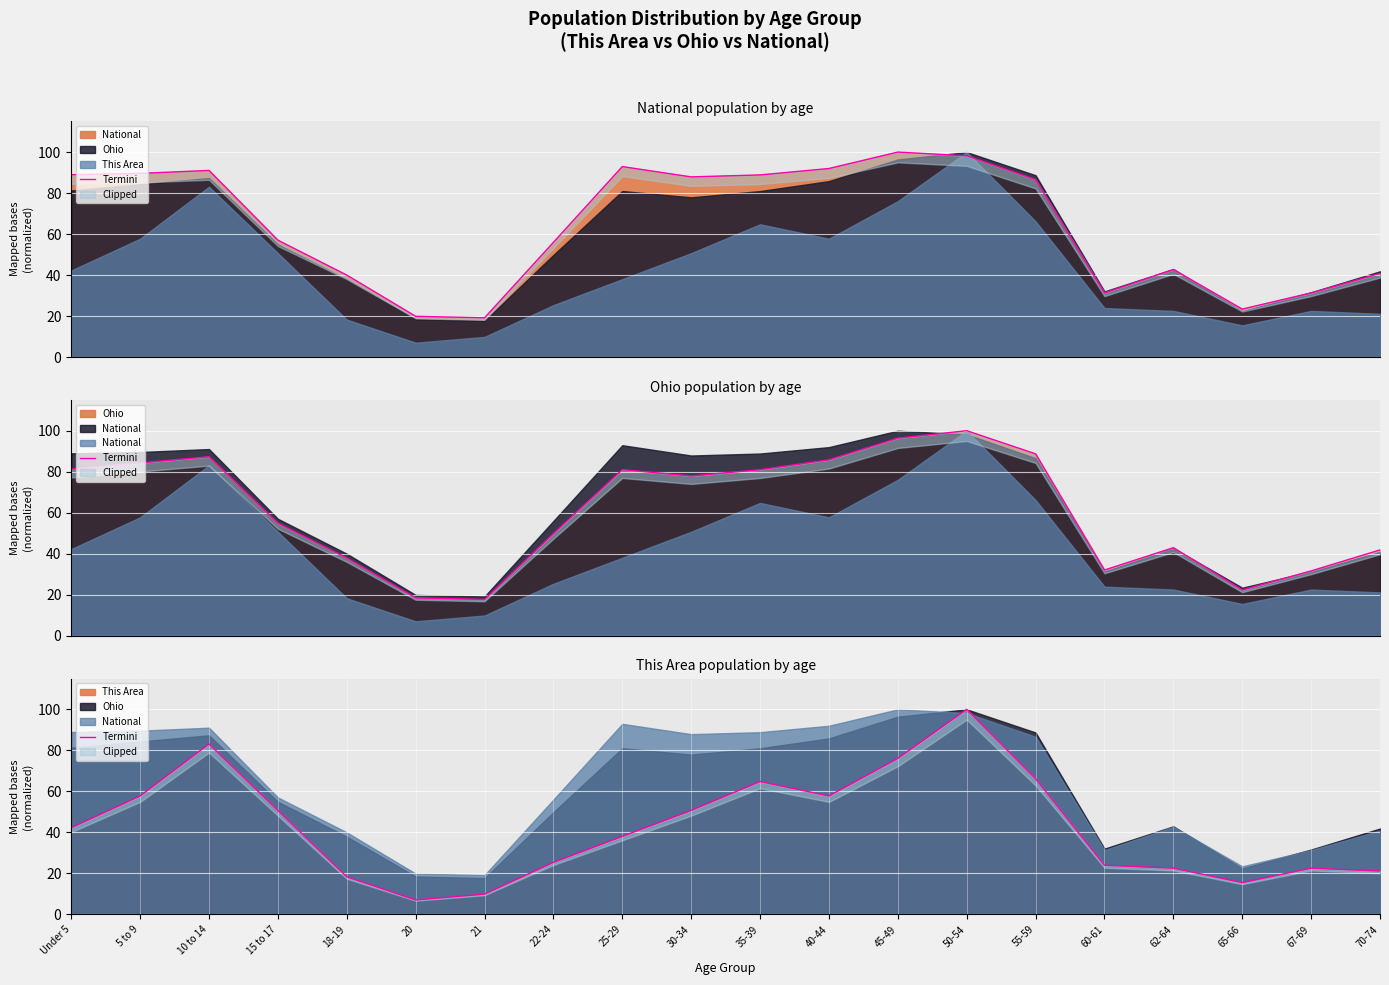

What is the sum of all values?

853.5